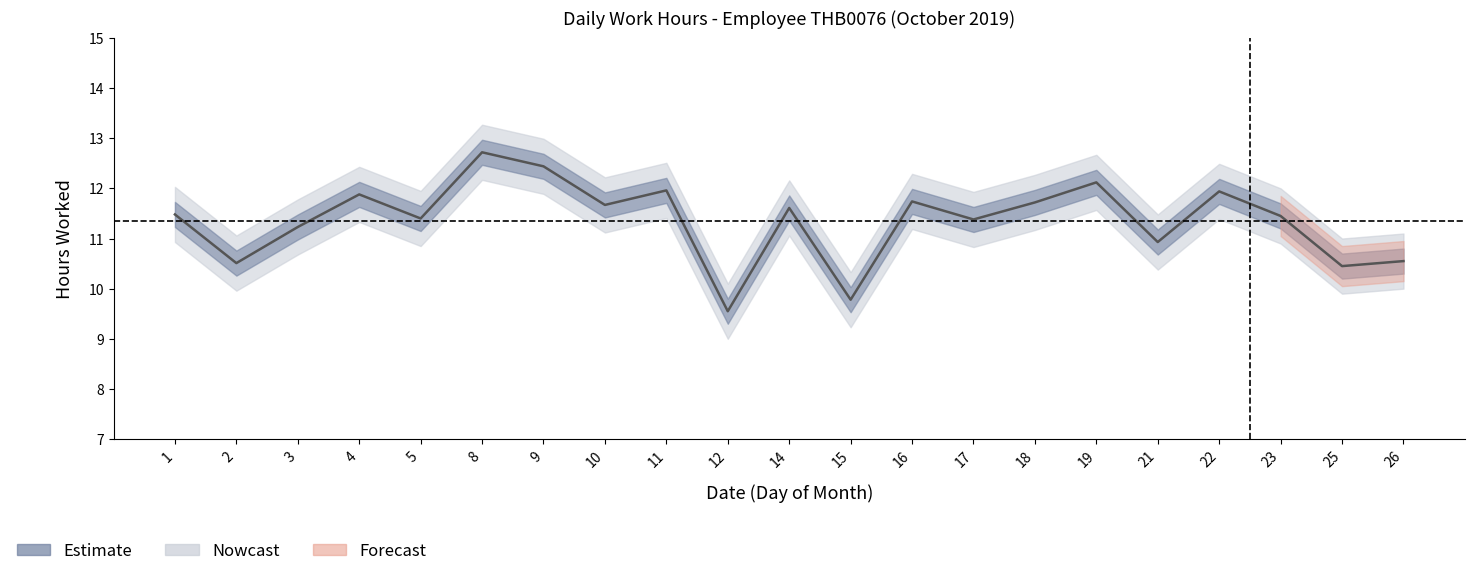

What is the sum of all values?

238.5